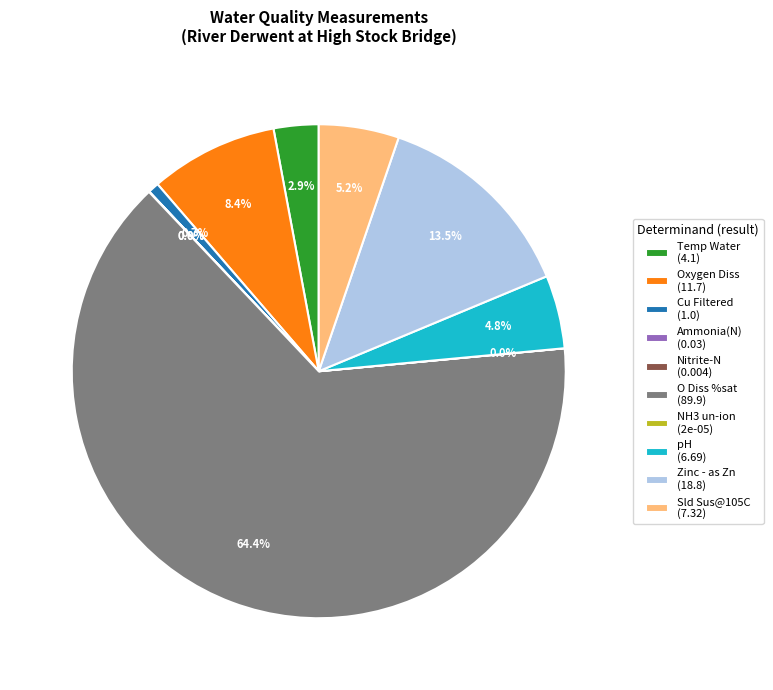

To the nearest percent, what is the combined percentage of Oxygen Diss and pH?

13%